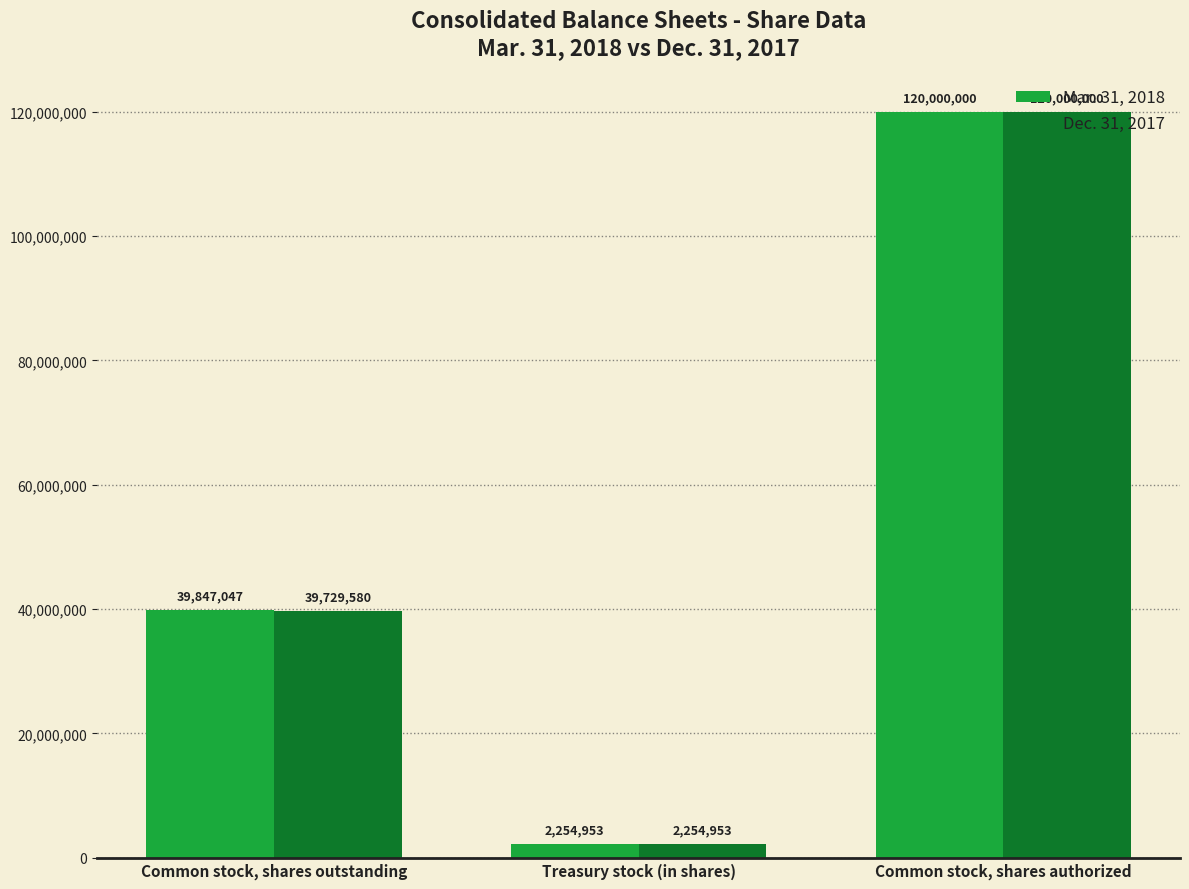

List the labels in order of Dec. 31, 2017 value, smallest first.

Treasury stock (in shares), Common stock, shares outstanding, Common stock, shares authorized